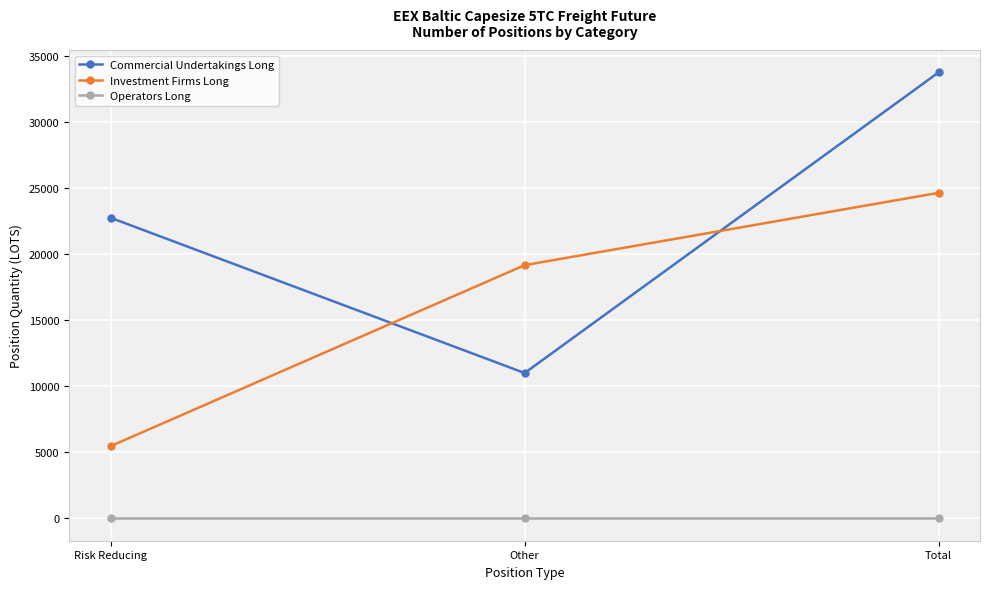

At how many categories does at least one series exceed 11532?

3